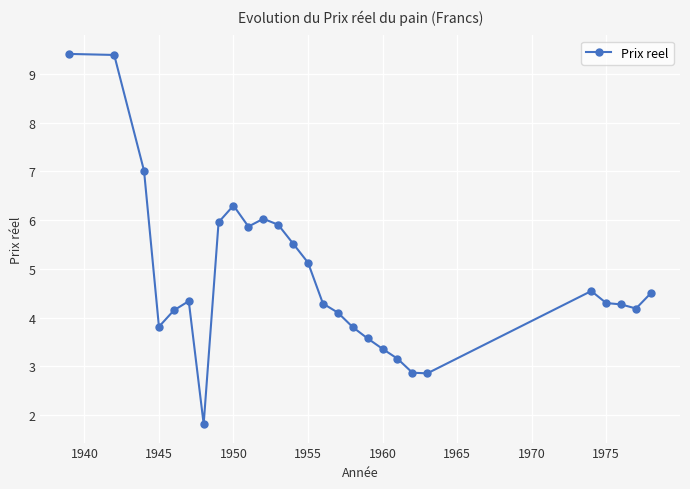

What is the sum of all values?

130.5